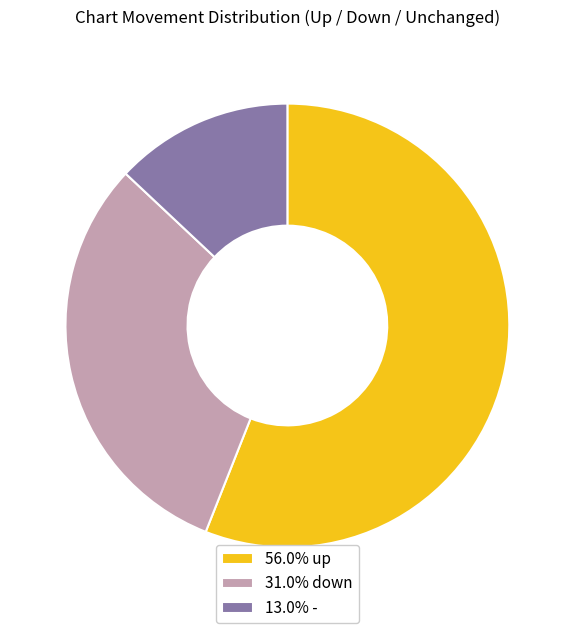

Is there any slice that represents more than half of the pie?

Yes